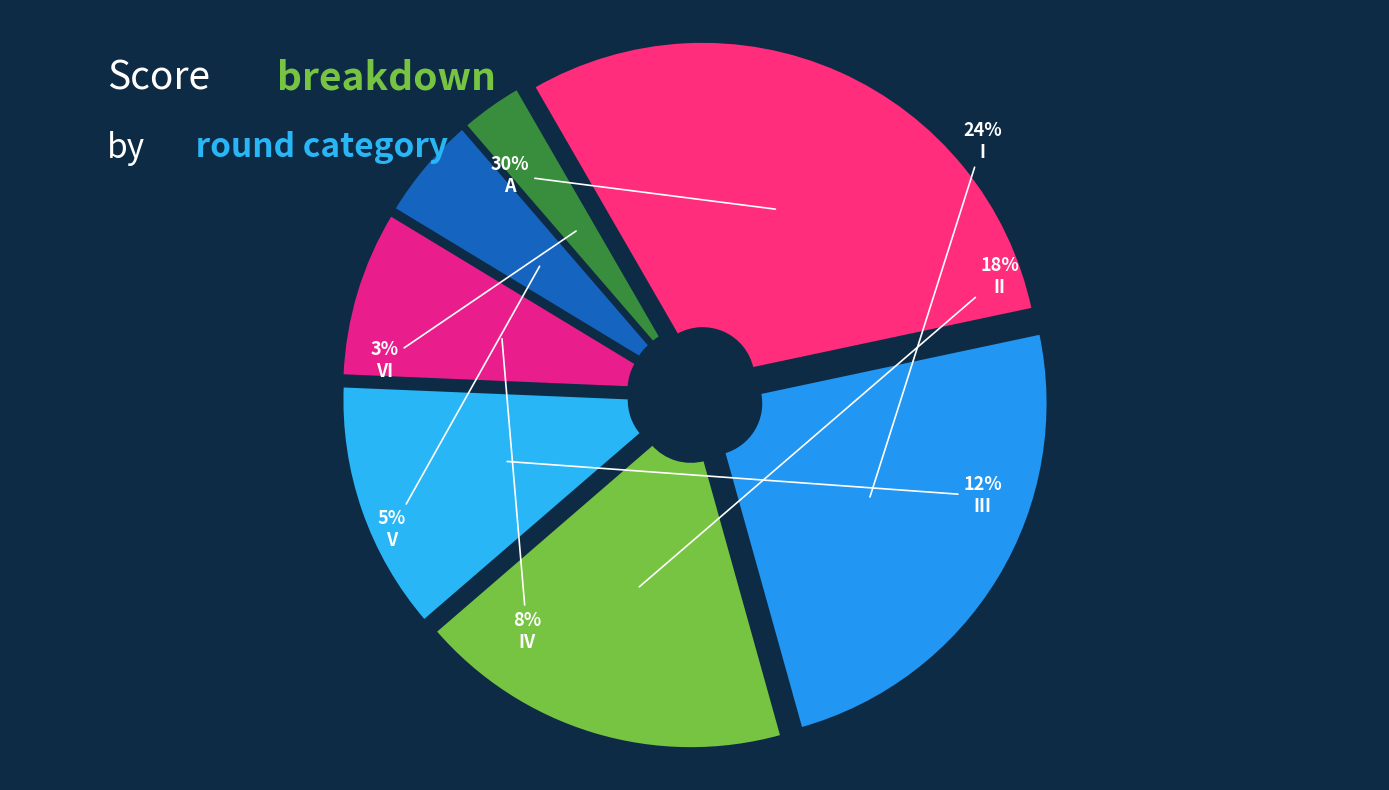

How many slices are in this pie chart?

7